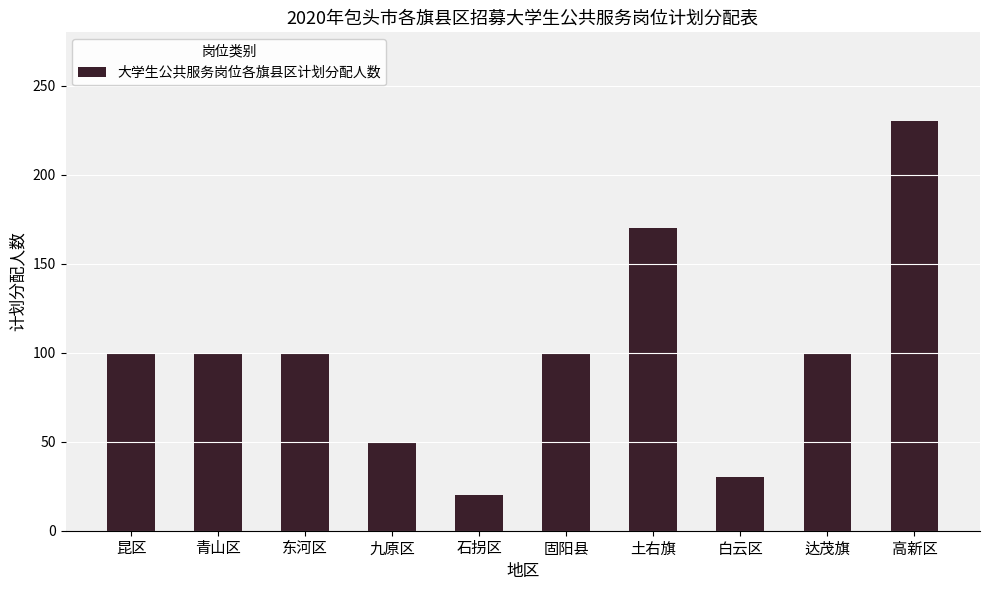

Are the bars horizontal?

No